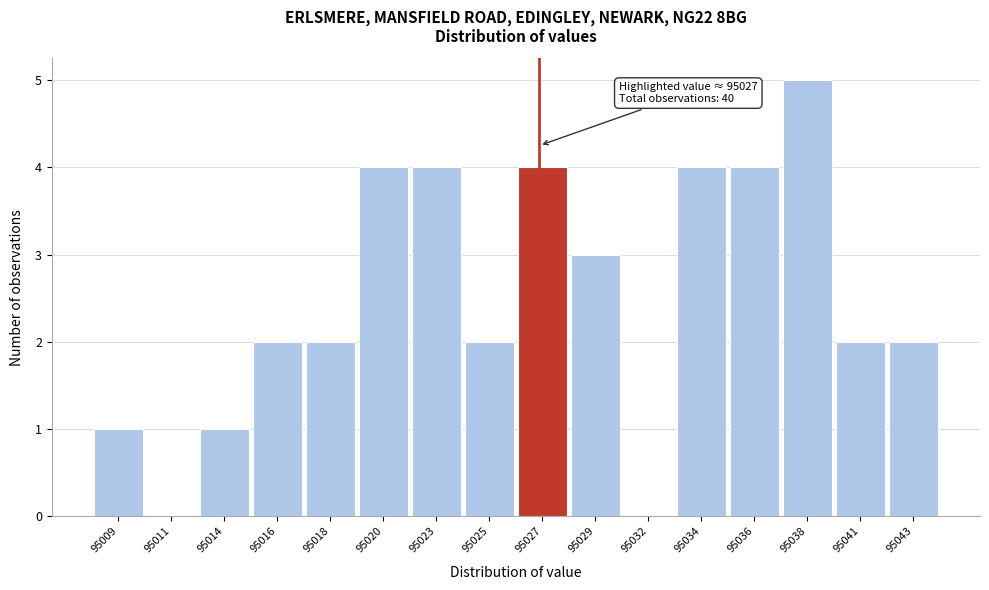

Over which range of the x-axis is the bar tallest?

95037.25 to 95039.50